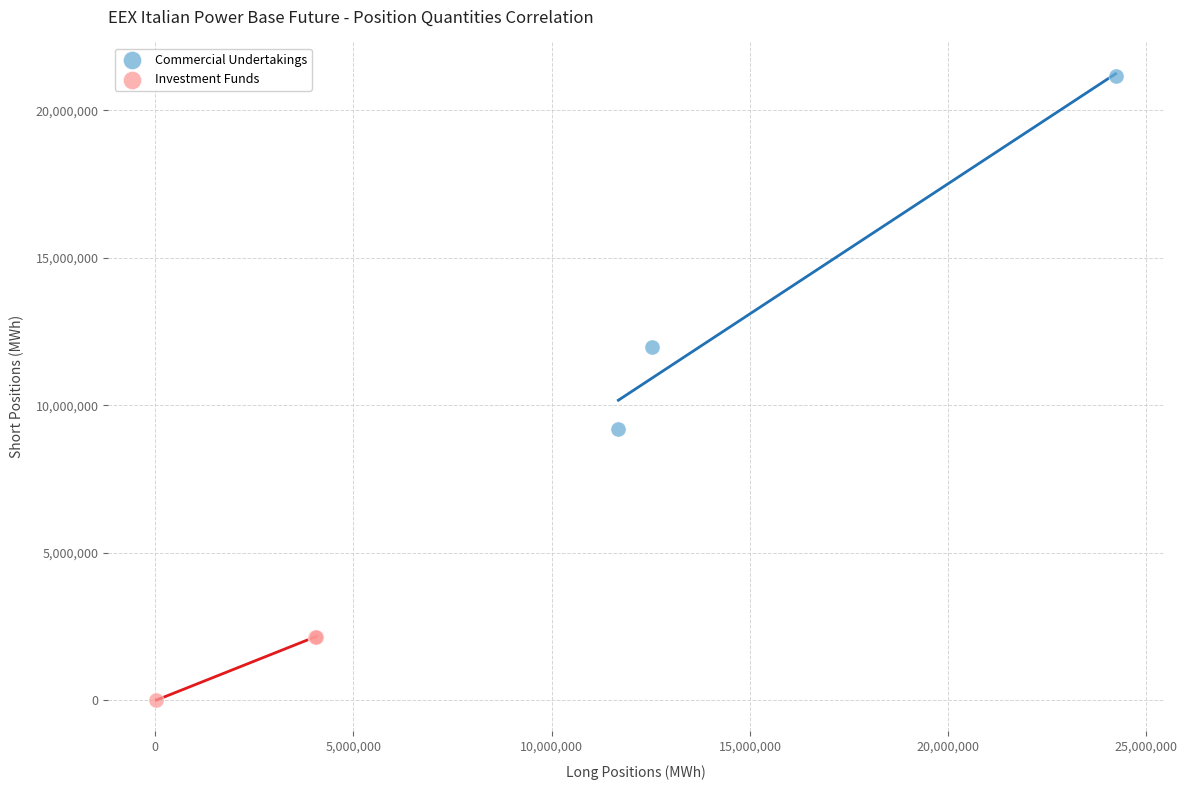

Which series reaches the maximum Y coordinate?

Commercial Undertakings